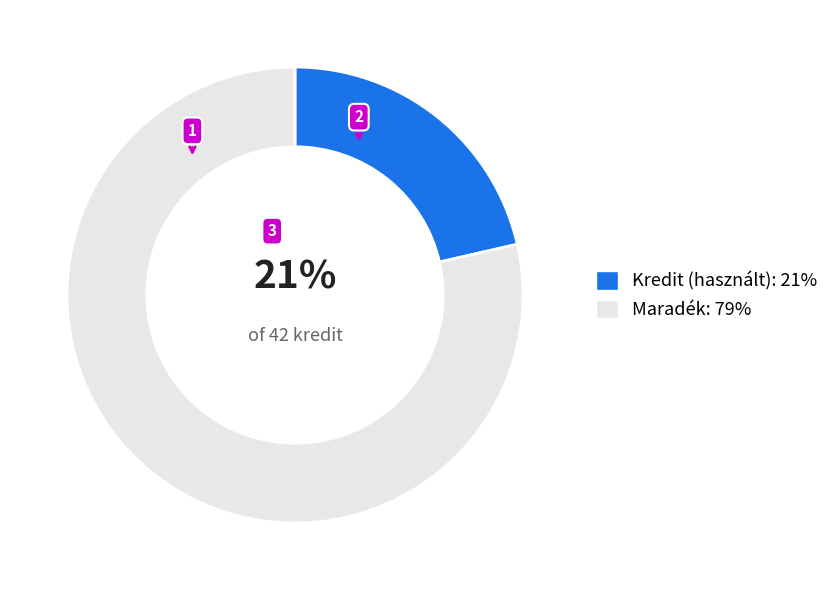

Which has a higher value, Maradék: 79% or Kredit (használt): 21%?

Maradék: 79%